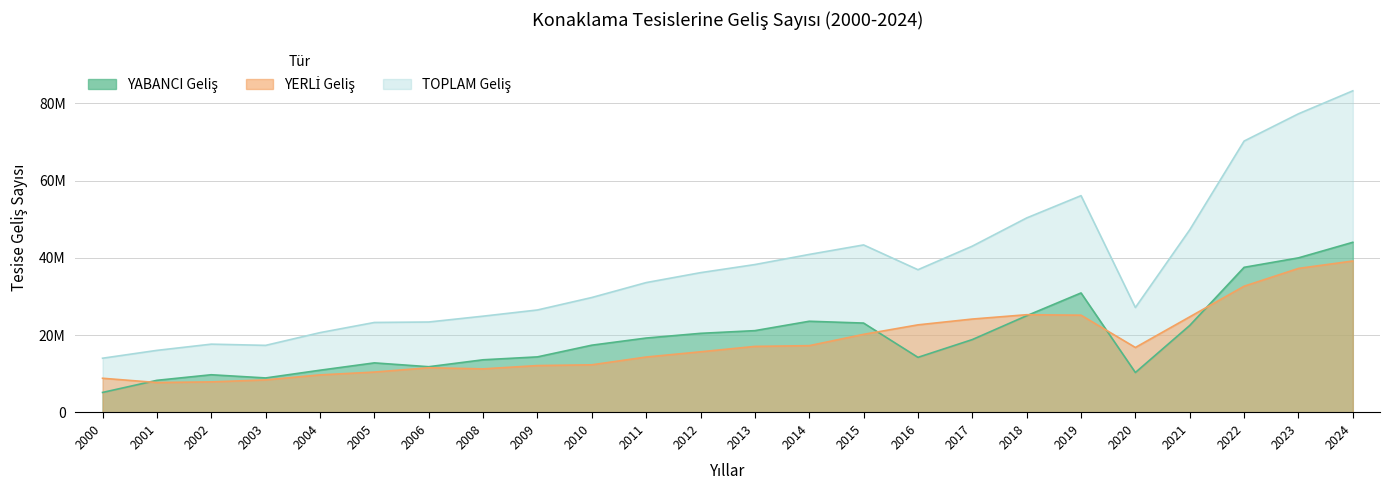

At which category is the sum across all series the highest?

2024